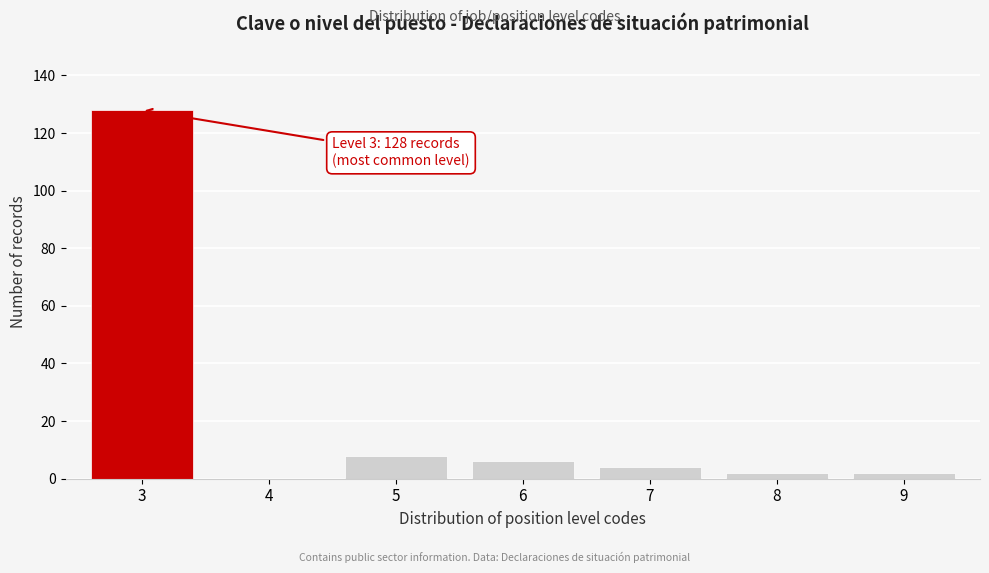

Reading right to left, transcribe all the data shown in this chart.

9=2	8=2	7=4	6=6	5=8	4=0	3=128